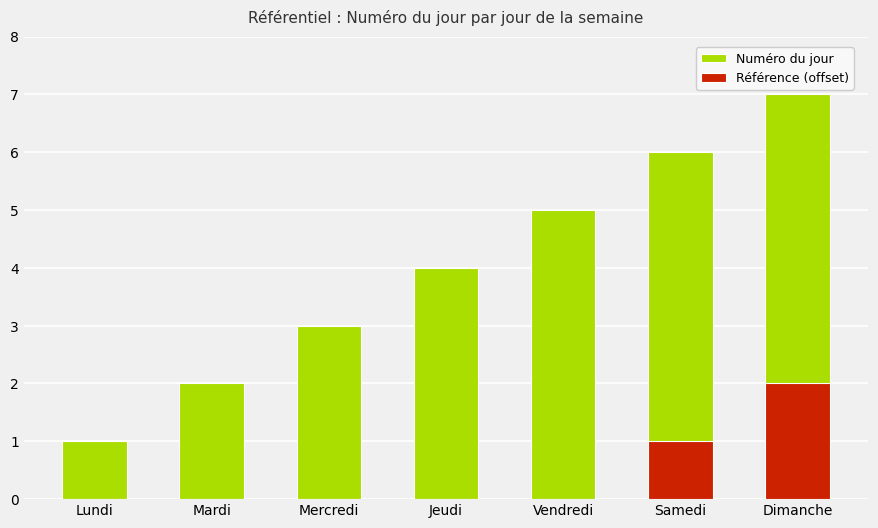

What is the spread (max minus min) of values at Mercredi?

3